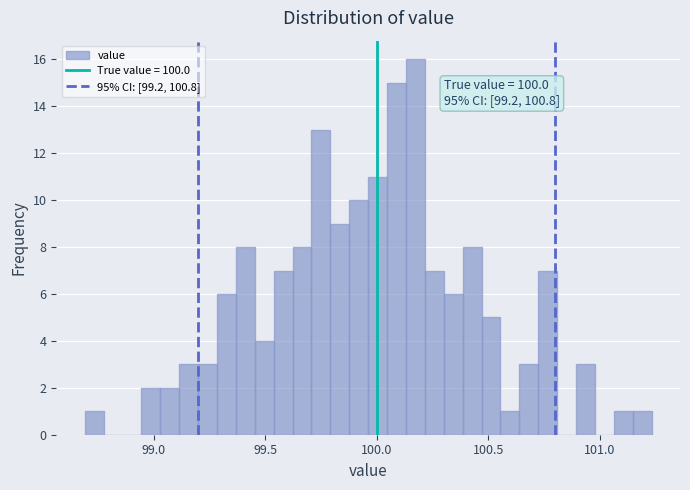

Around what value on the x-axis is the tallest bar? Give the approximate position of its centre, as read against the axis.

100.15